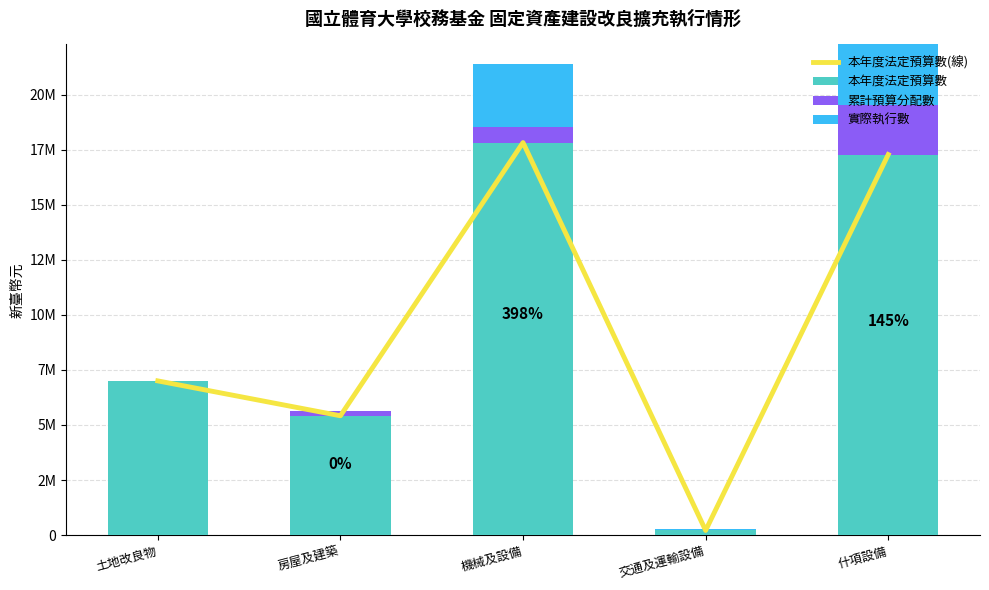

At which category does the chart reach its minimum across all series?

土地改良物